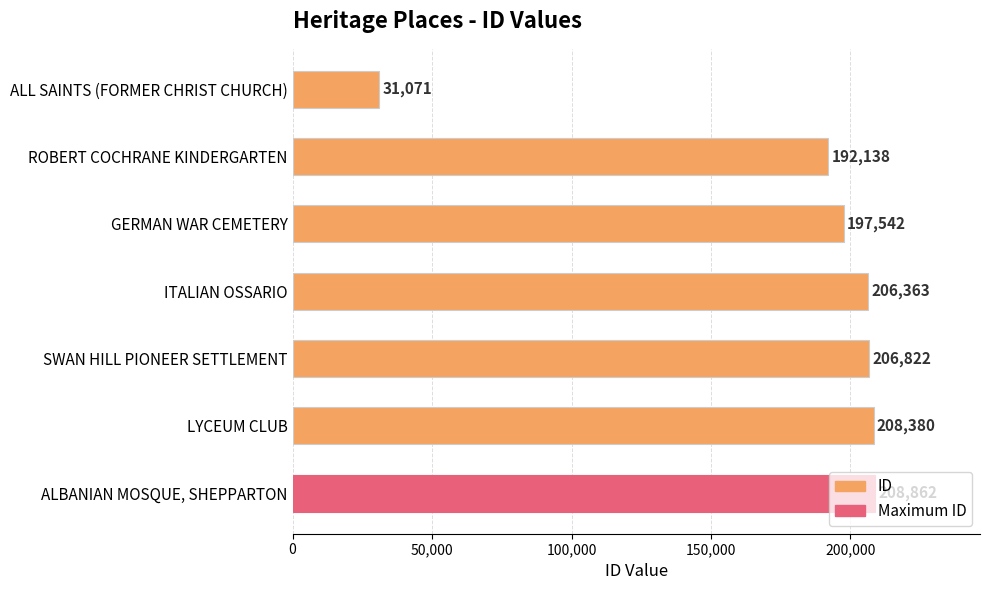

Where is the data nearest to the value 119966?

ROBERT COCHRANE KINDERGARTEN